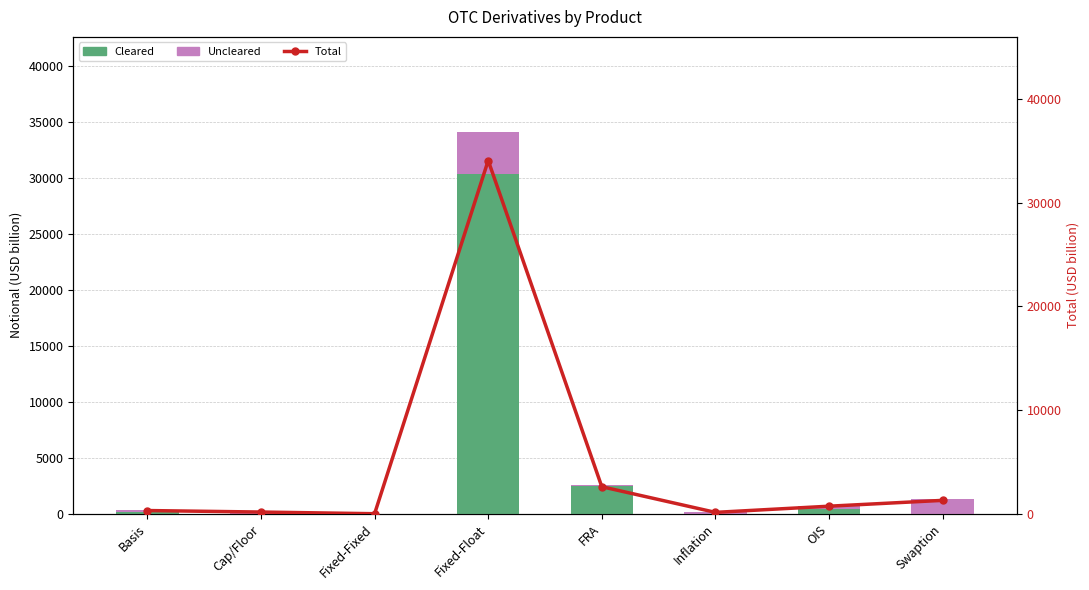

At which label does Uncleared first exceed 169?

Fixed-Float